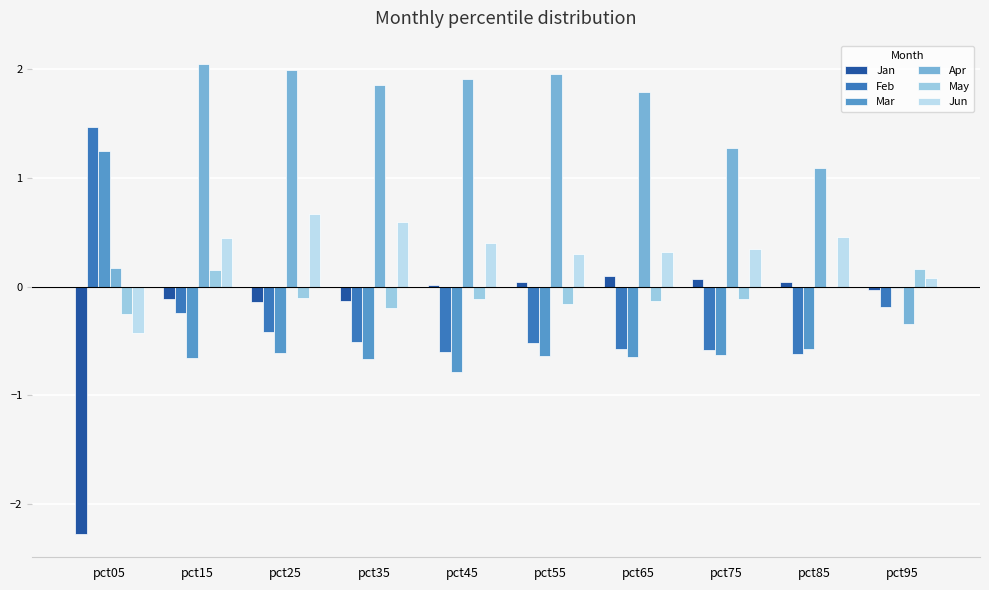

What value does the Jun series have at pct35?

0.6